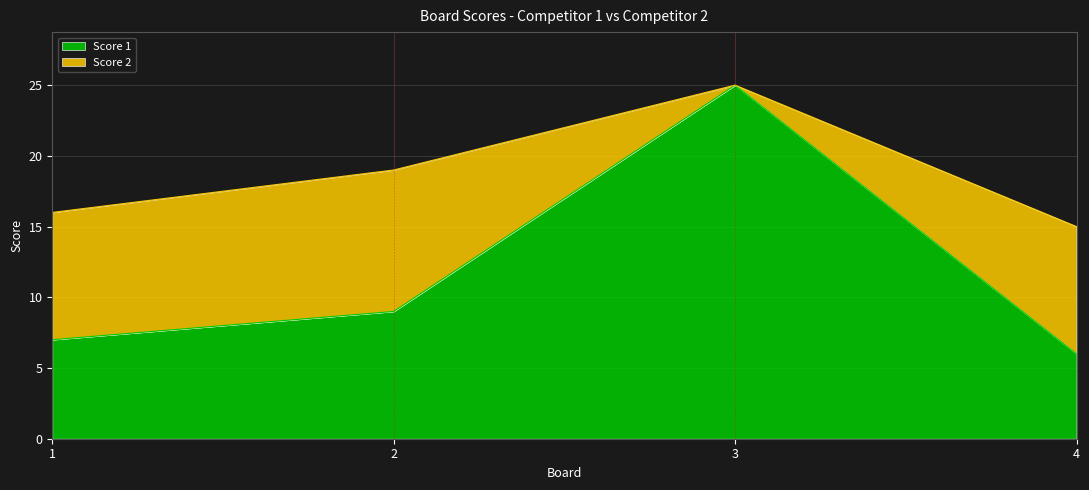

At which category does the data reach its first local peak?

3